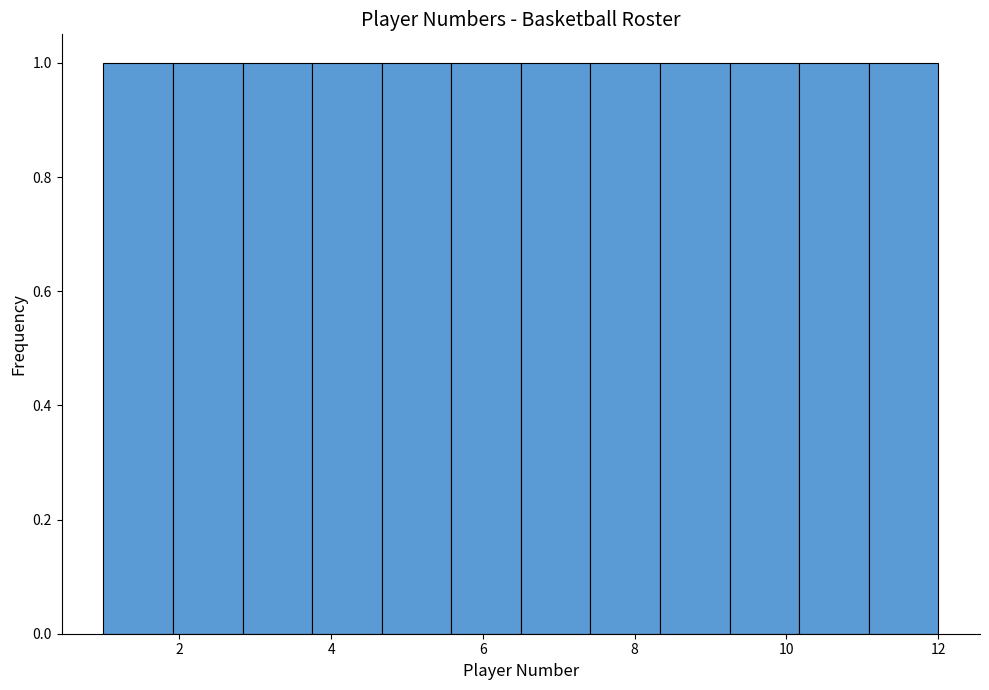

What is the height of the bar covering 5.6 to 6.6 on the x-axis? Neither the bar edges nor the heights are printed on the chart, so give them approximately, as read against the axes.

1